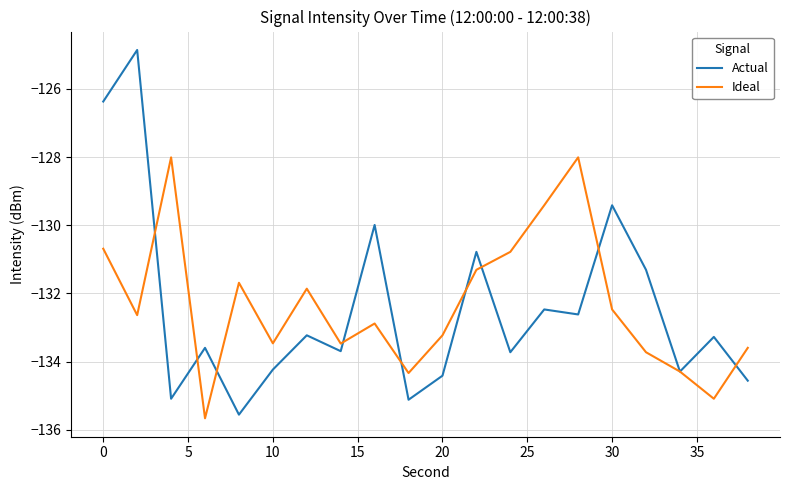

Which series has the widest spread of values?

Actual